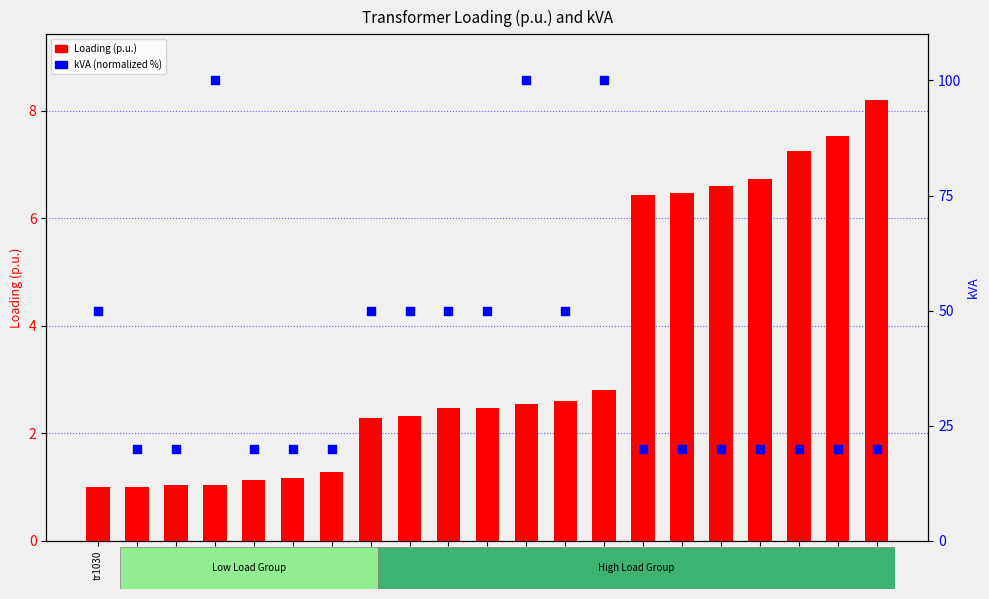

At which category is the sum across all series the highest?

tr975